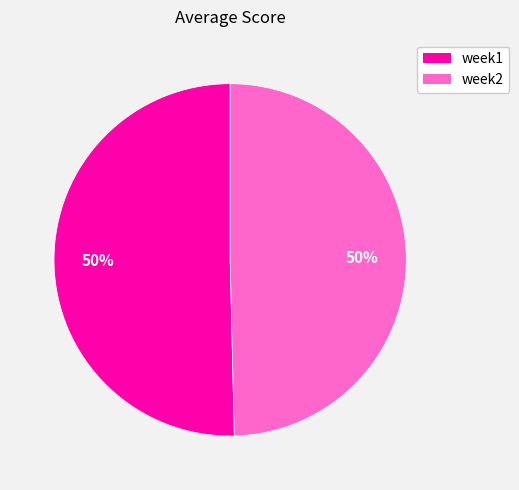

To the nearest percent, what portion does week2 represent?

50%